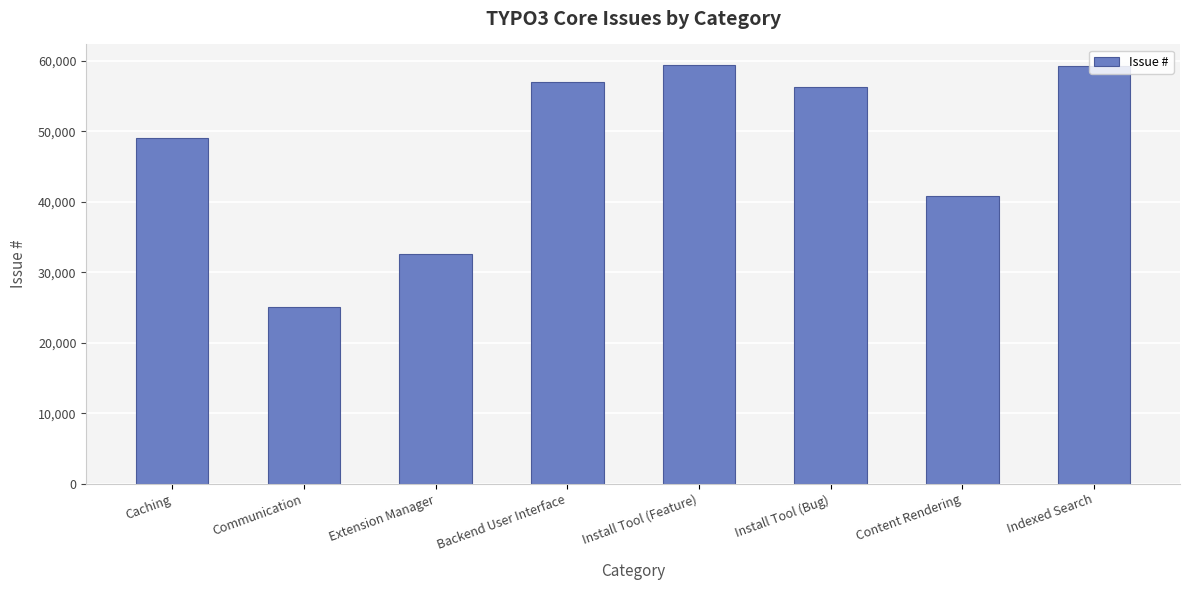

The value at Communication is 25060. True or false?

True